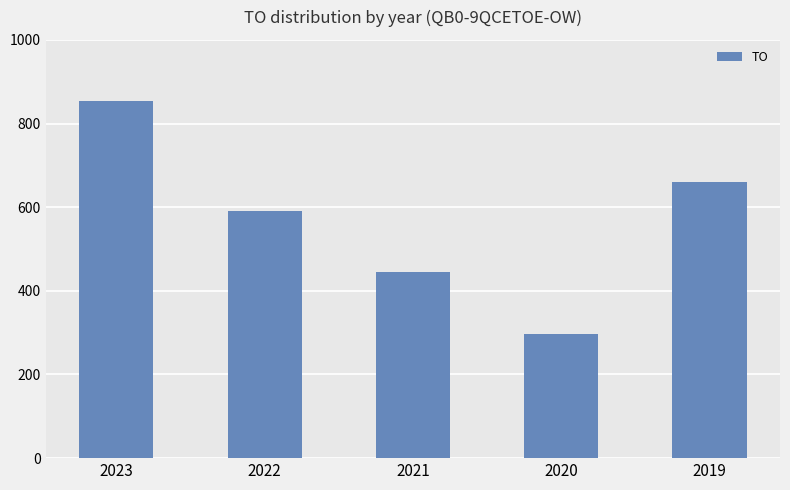

List the labels in order of value, smallest first.

2020, 2021, 2022, 2019, 2023